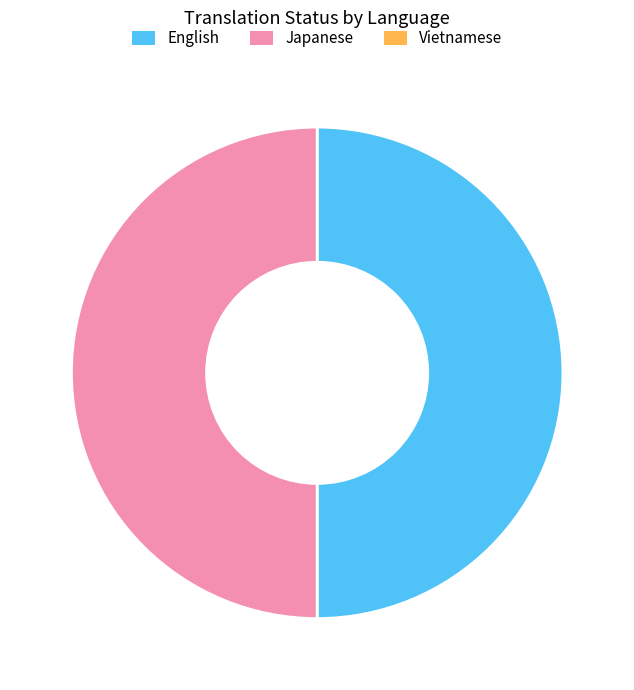

Is there any slice that represents more than half of the pie?

No